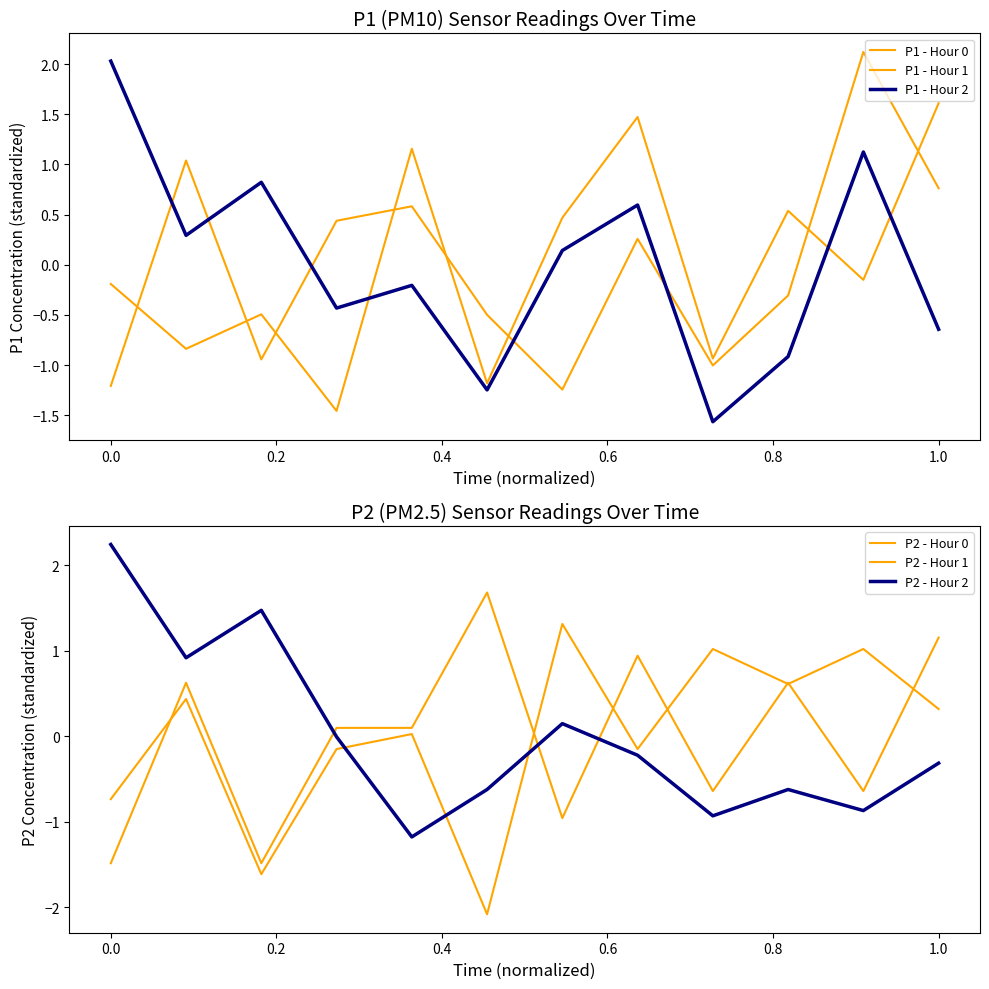

What is the label of the 12th point from the left?

1.0